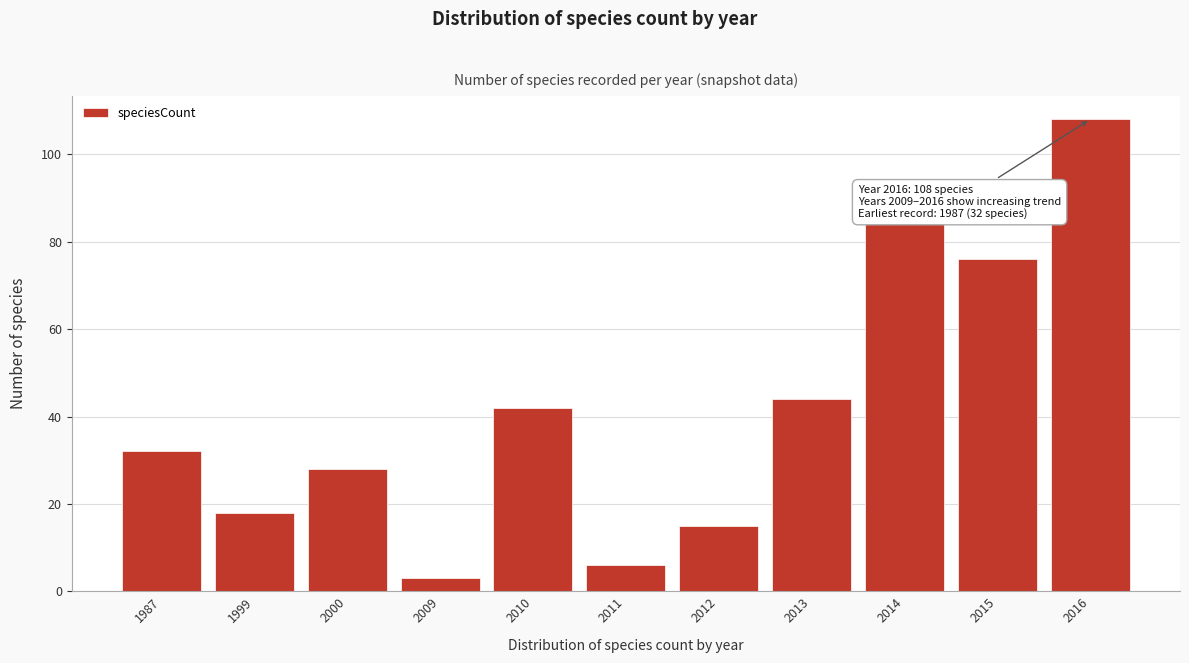

Reading right to left, transcribe all the data shown in this chart.

108	76	85	44	15	6	42	3	28	18	32